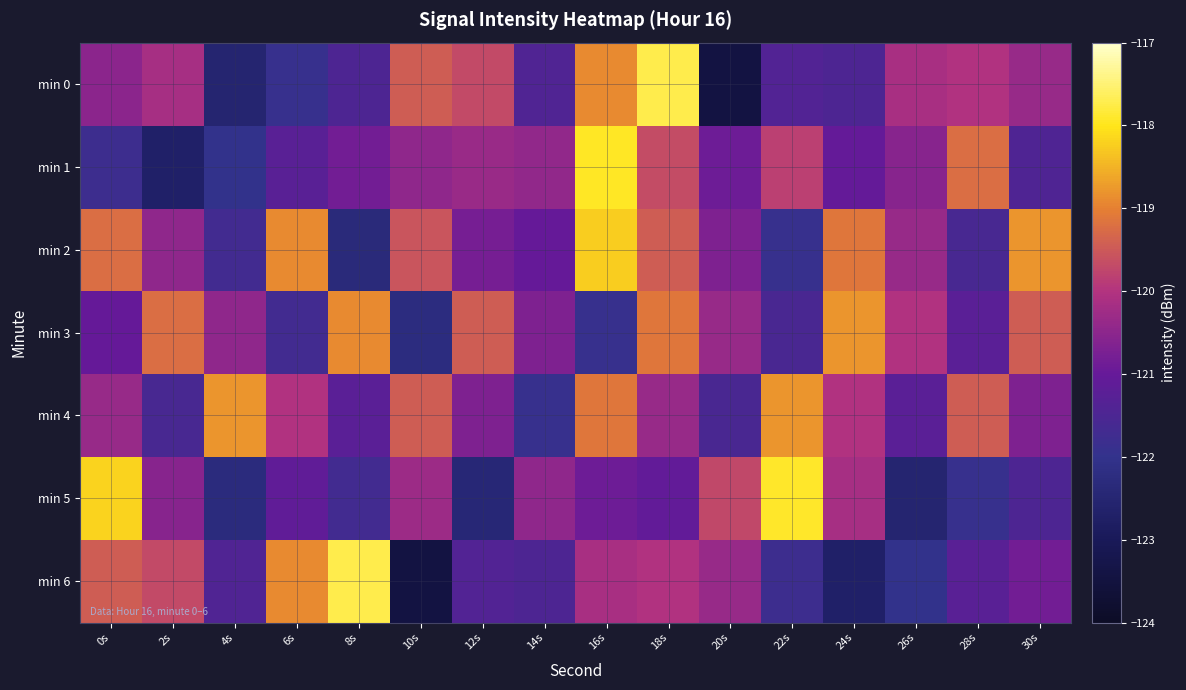

Count the number of data series in this chart.

7